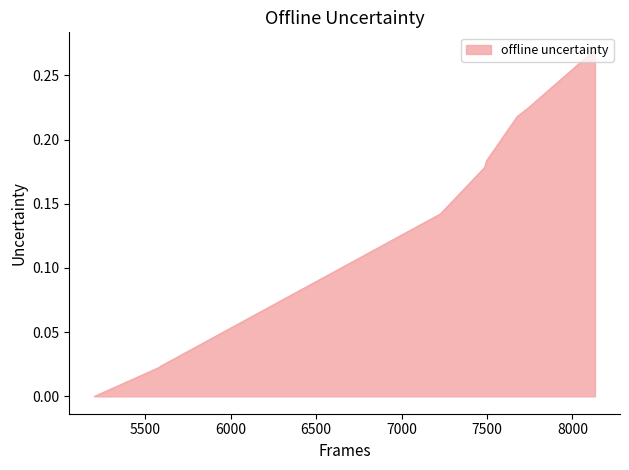

What is the difference between the second highest and minimum values?

0.3